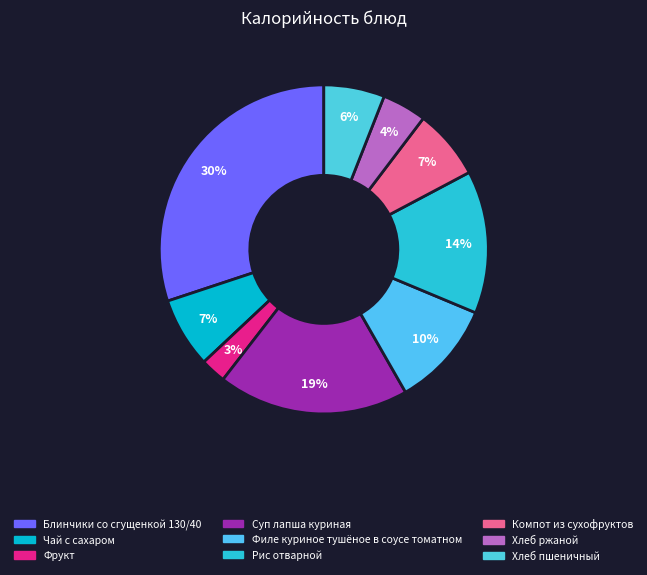

Is it true that Рис отварной is 14% of the pie?

True